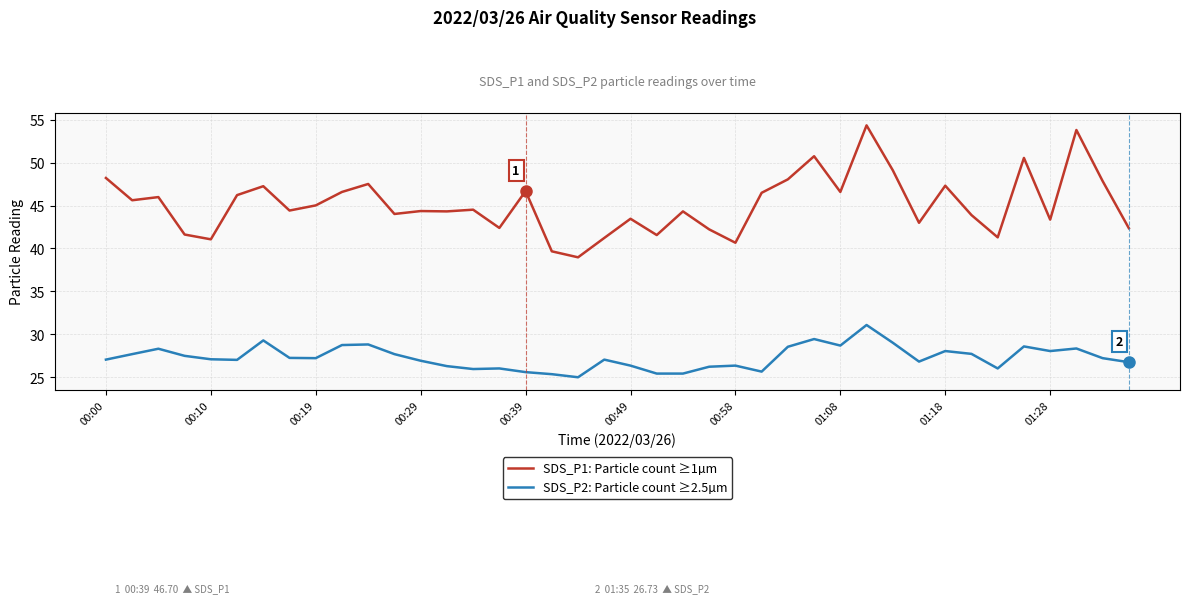

What is the difference between the maximum and minimum values in the SDS_P1: Particle count ≥1µm series?

15.4